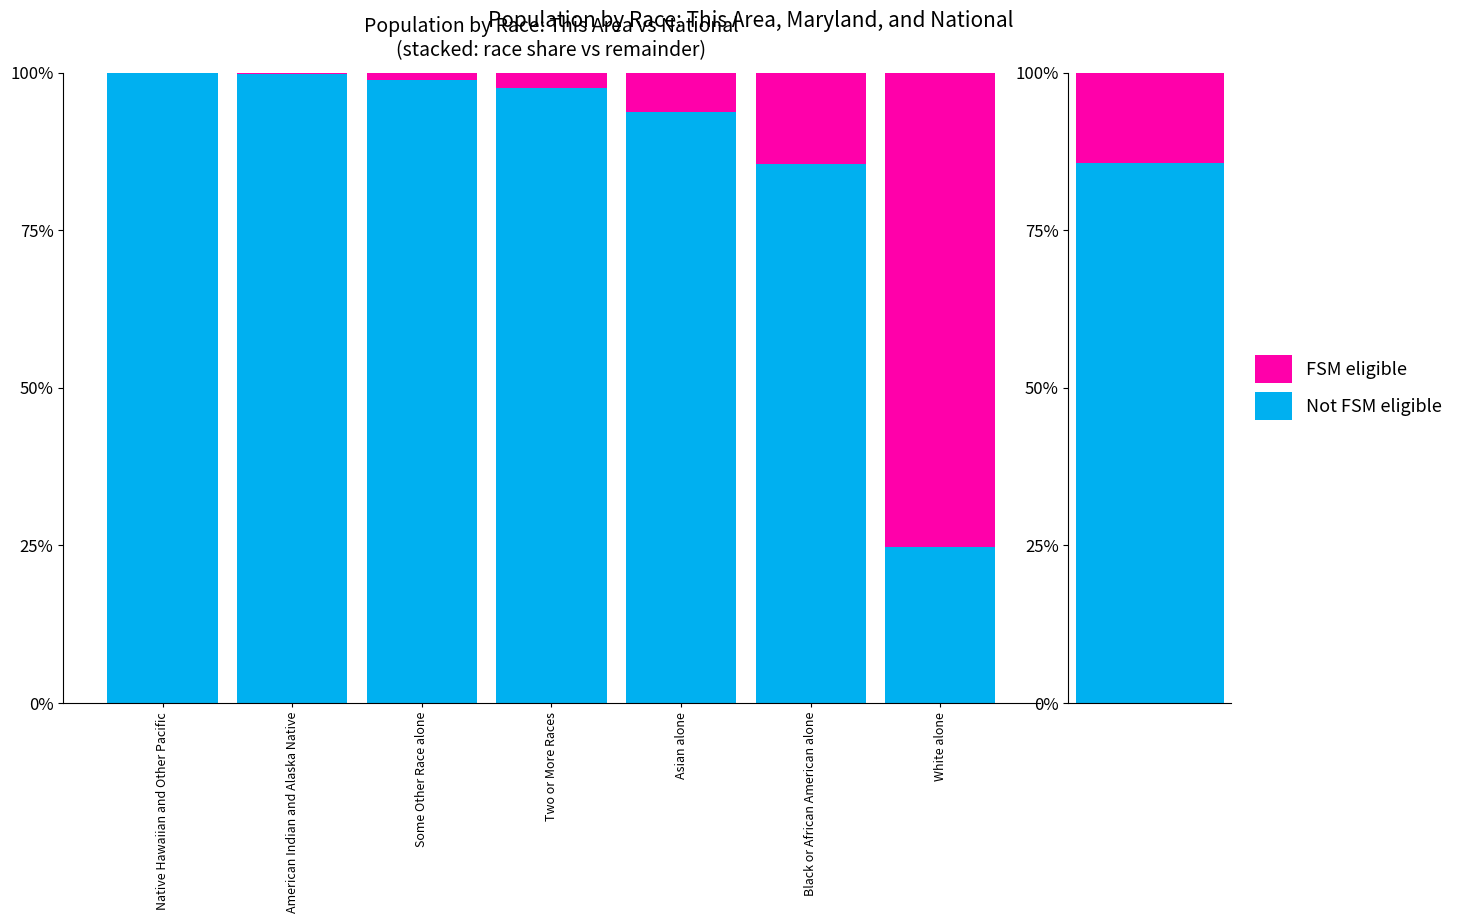

The value of This race (This Area) at Some Other Race alone is 0.8. True or false?

False